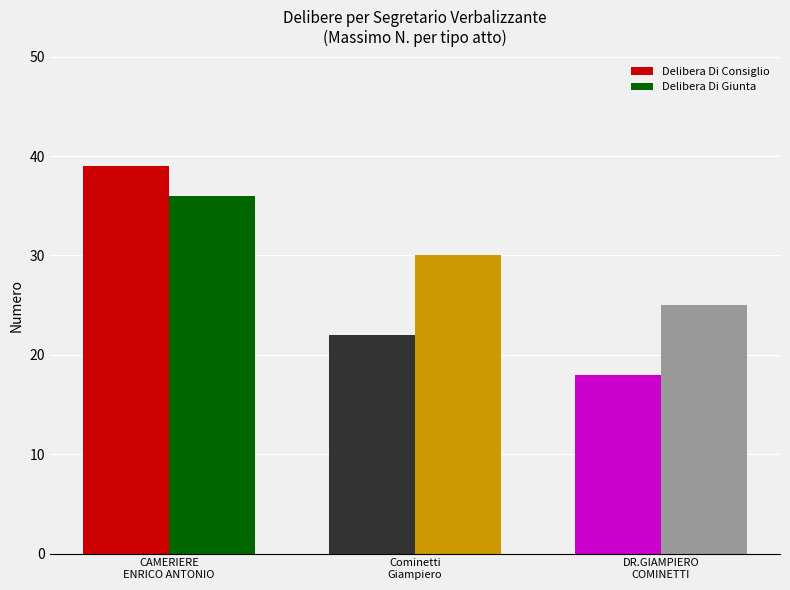

Where is Delibera Di Consiglio nearest to the value 28?

Cominetti
Giampiero